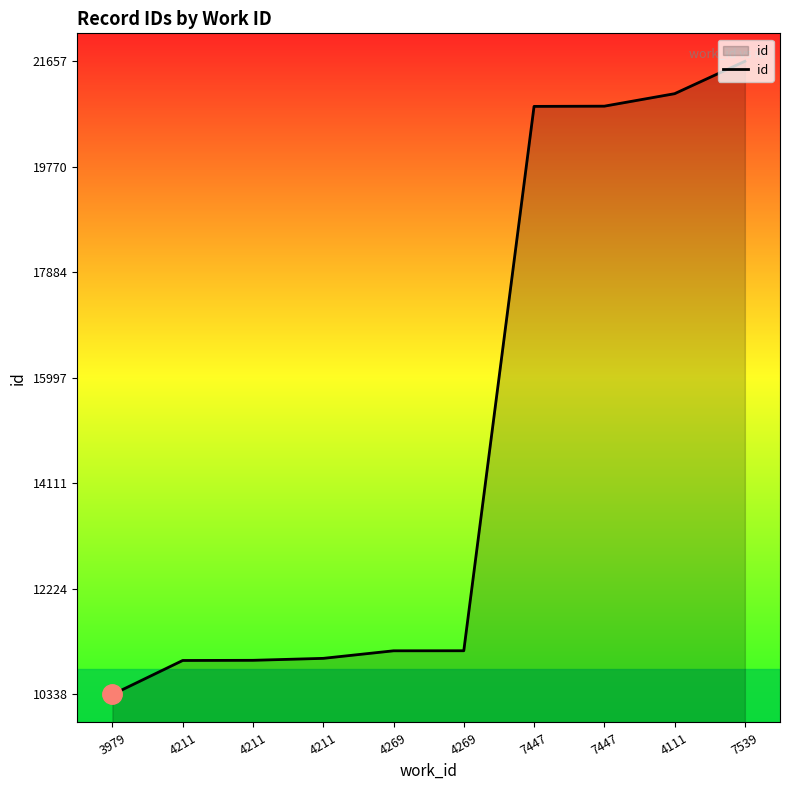

Rank the categories by value from highest to lowest.

7539, 4111, 7447, 7447, 4269, 4269, 4211, 4211, 4211, 3979